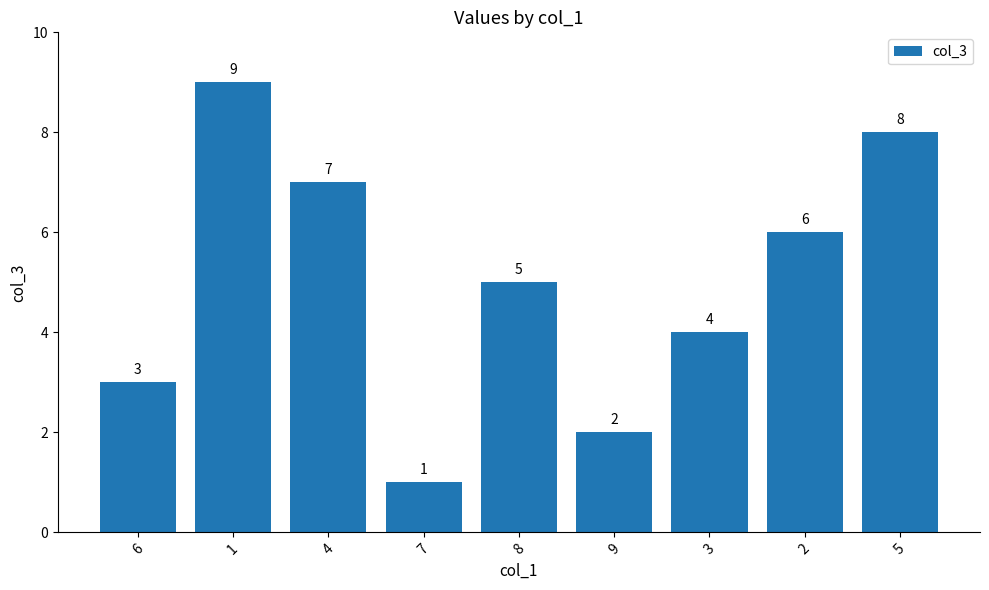

What is the value of the 7th bar from the left?

4